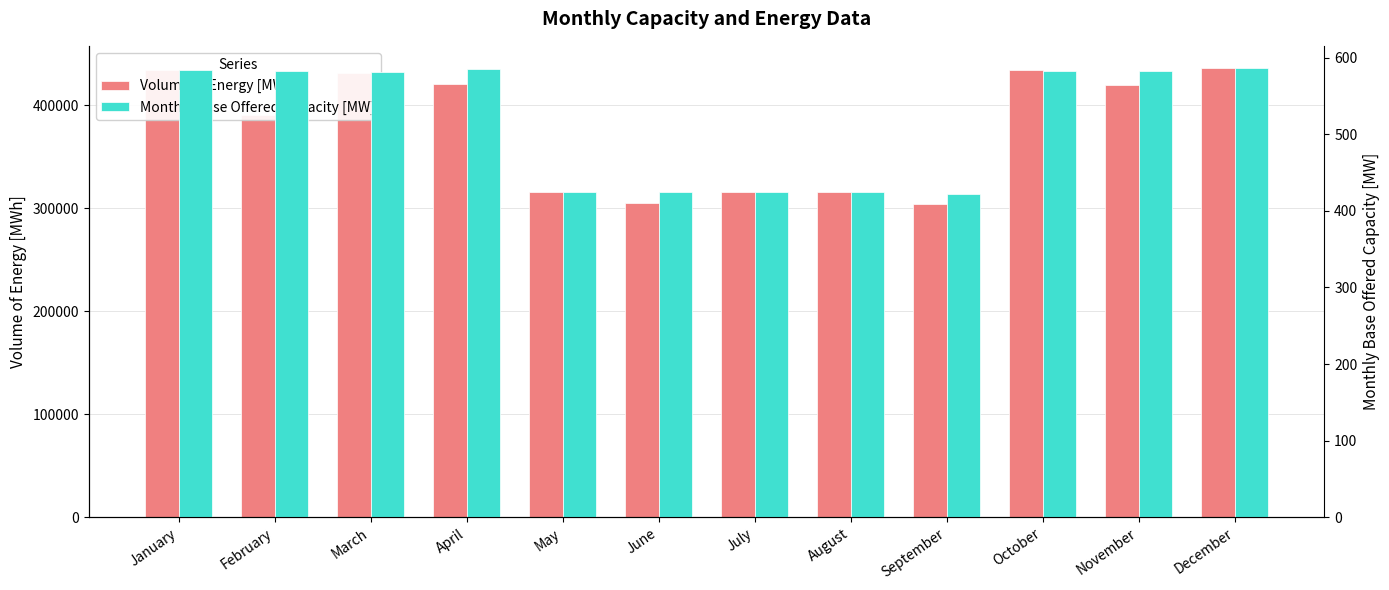

Reading right to left, list all the values displayed in this chart.

Volume of Energy [MWh]: 435984	419760	434335	303840	315456	315456	305280	315456	421200	431683	391104	434496
Monthly Base Offered Capacity [MW]: 586	583	583	422	424	424	424	424	585	581	582	584